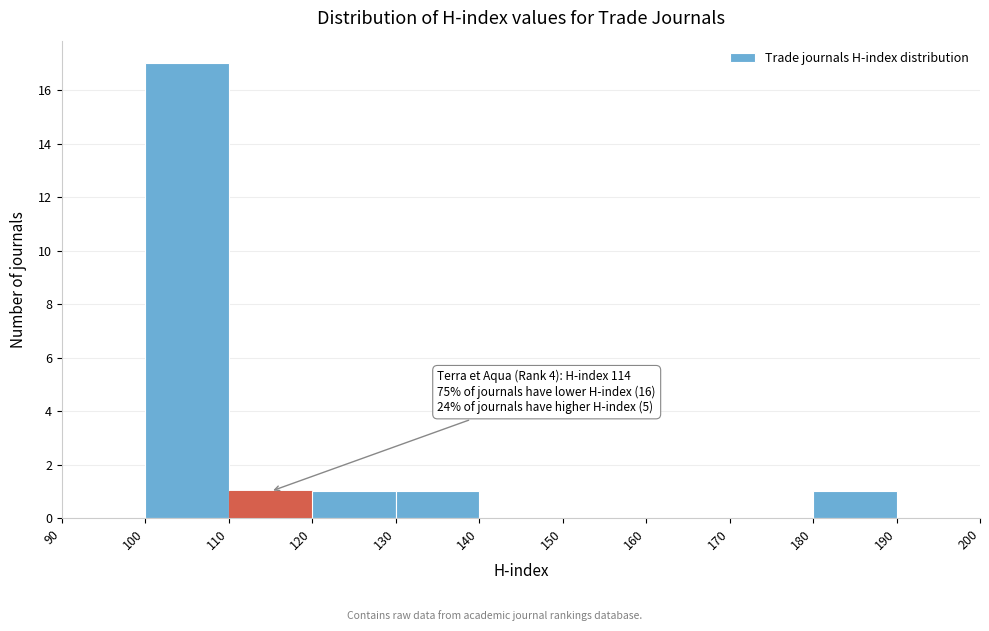

Which range on the x-axis has the tallest bar?

100 to 110